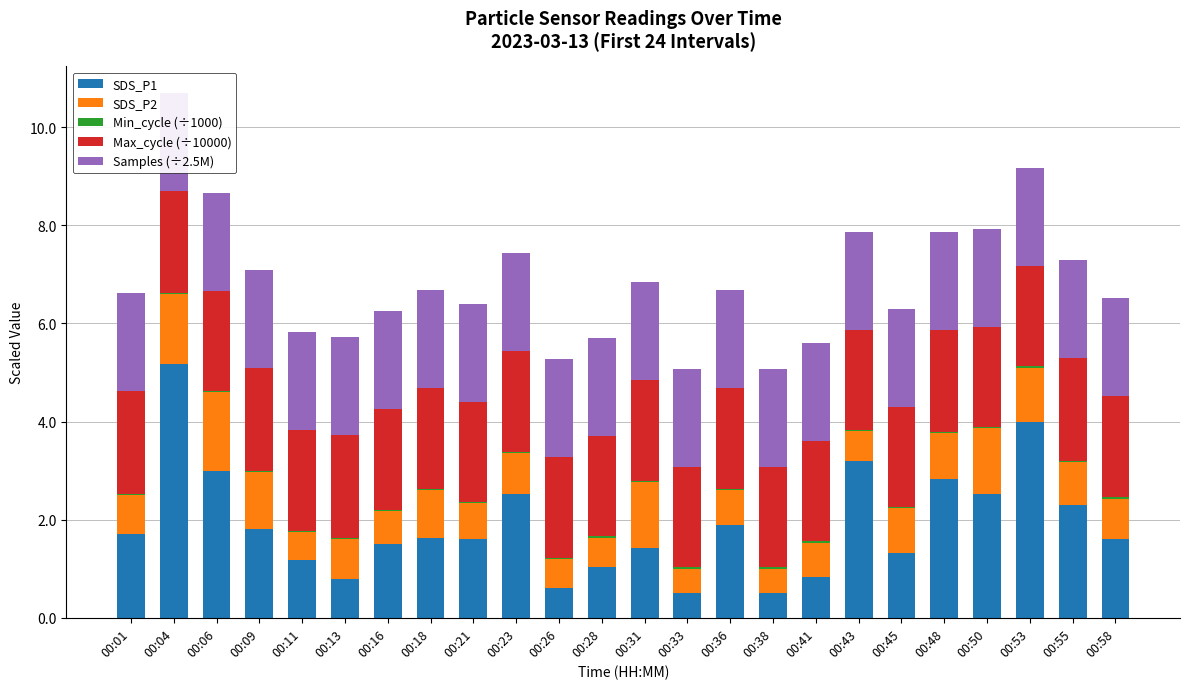

At which label does SDS_P1 reach its peak?

00:04